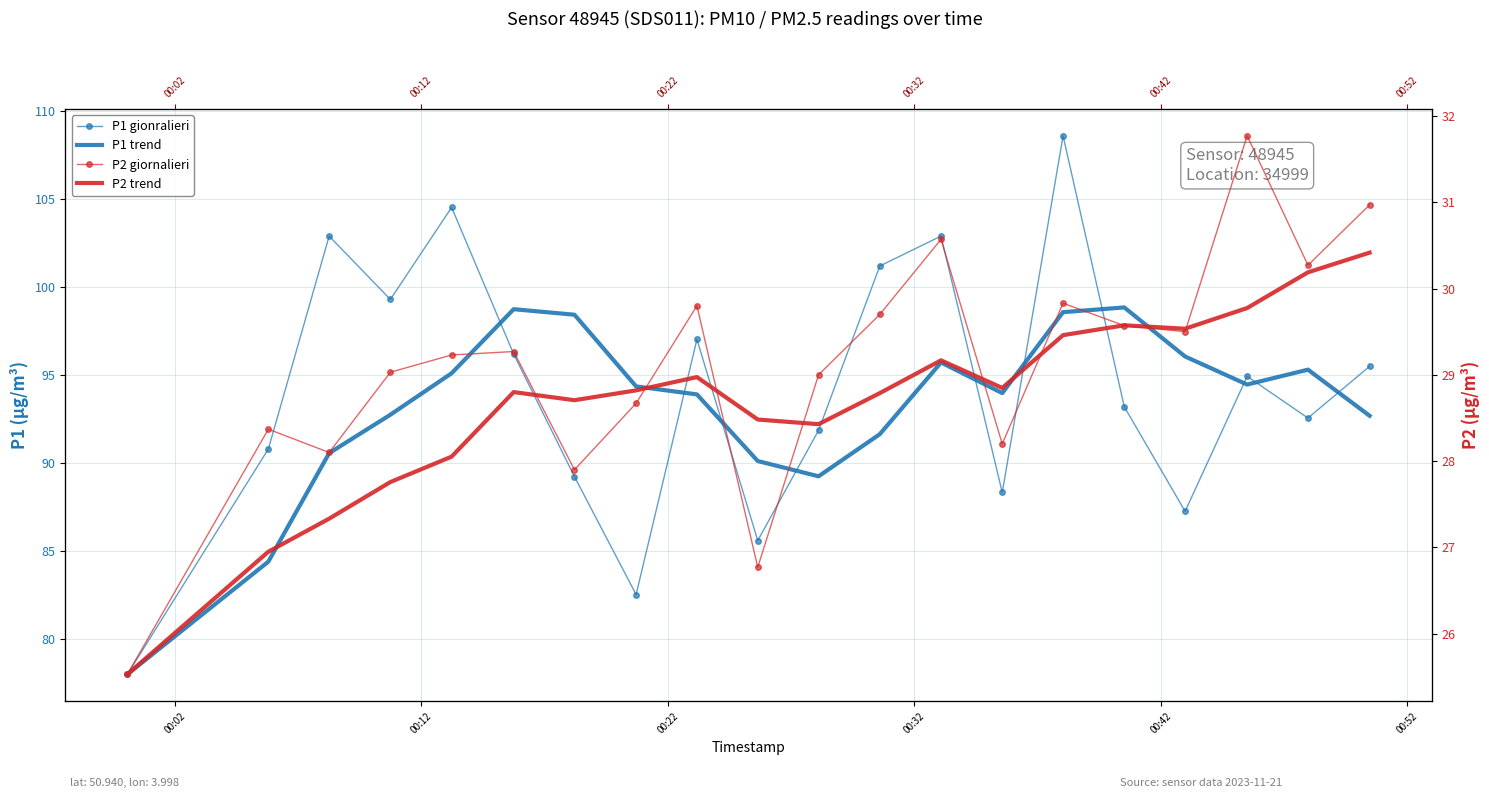

The P1 smooth series shows 173.1 at 15. True or false?

False